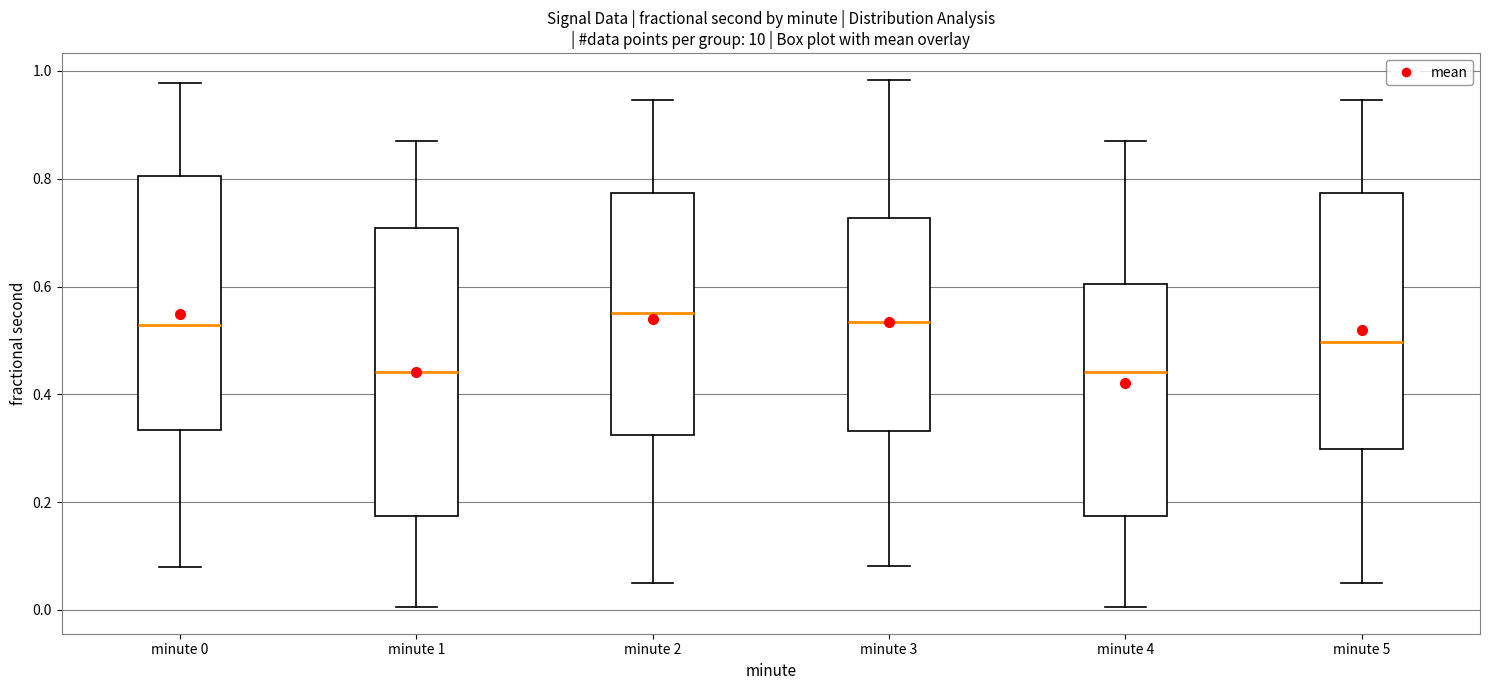

Comparing the boxes themselves (not the whiskers), which one is the tallest?

minute 1